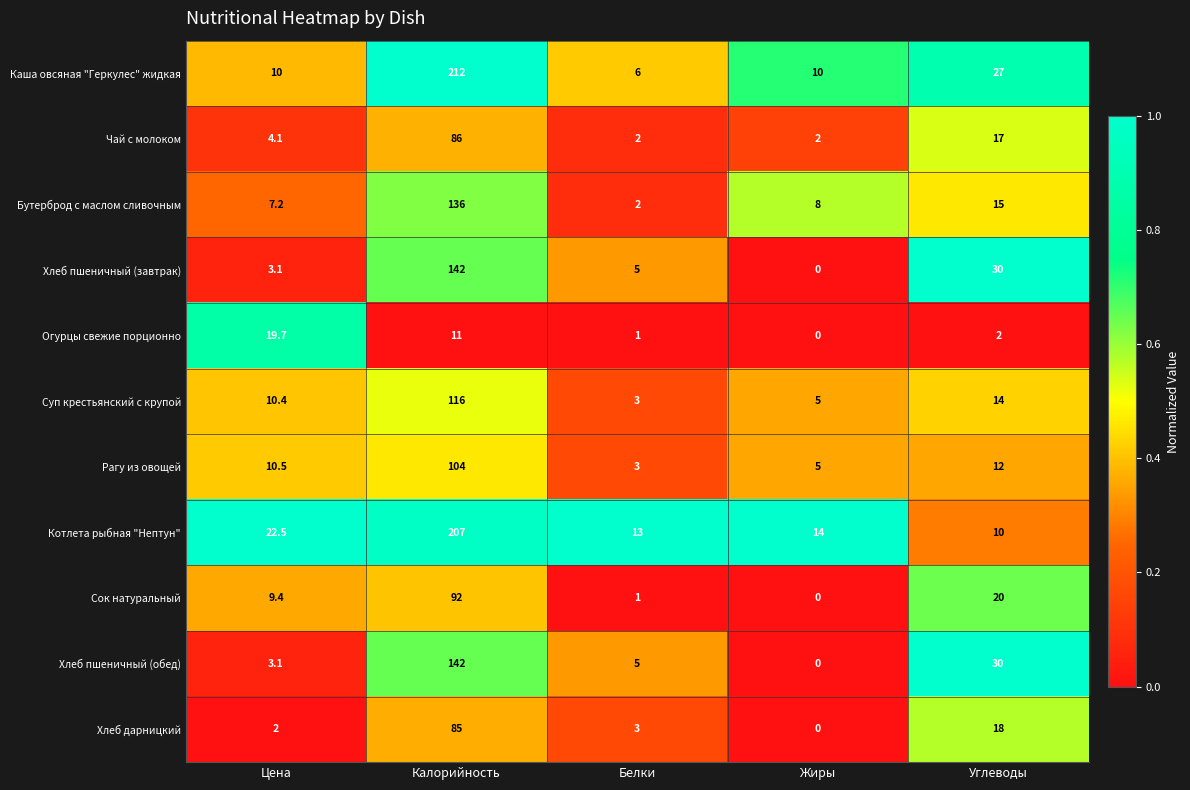

Rank the categories by Хлеб дарницкий value from highest to lowest.

Калорийность, Углеводы, Белки, Цена, Жиры